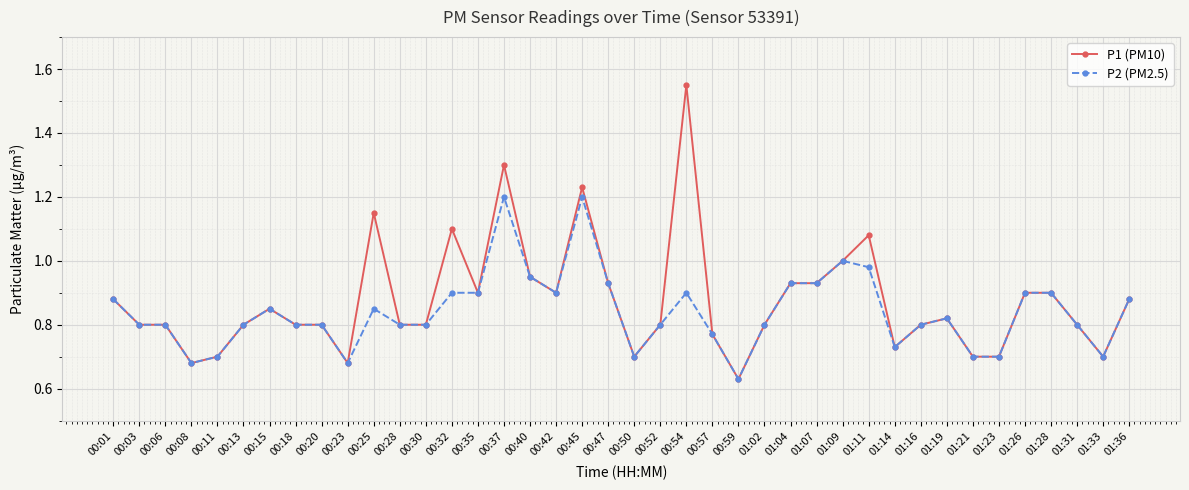

At which category is the sum across all series the highest?

00:37